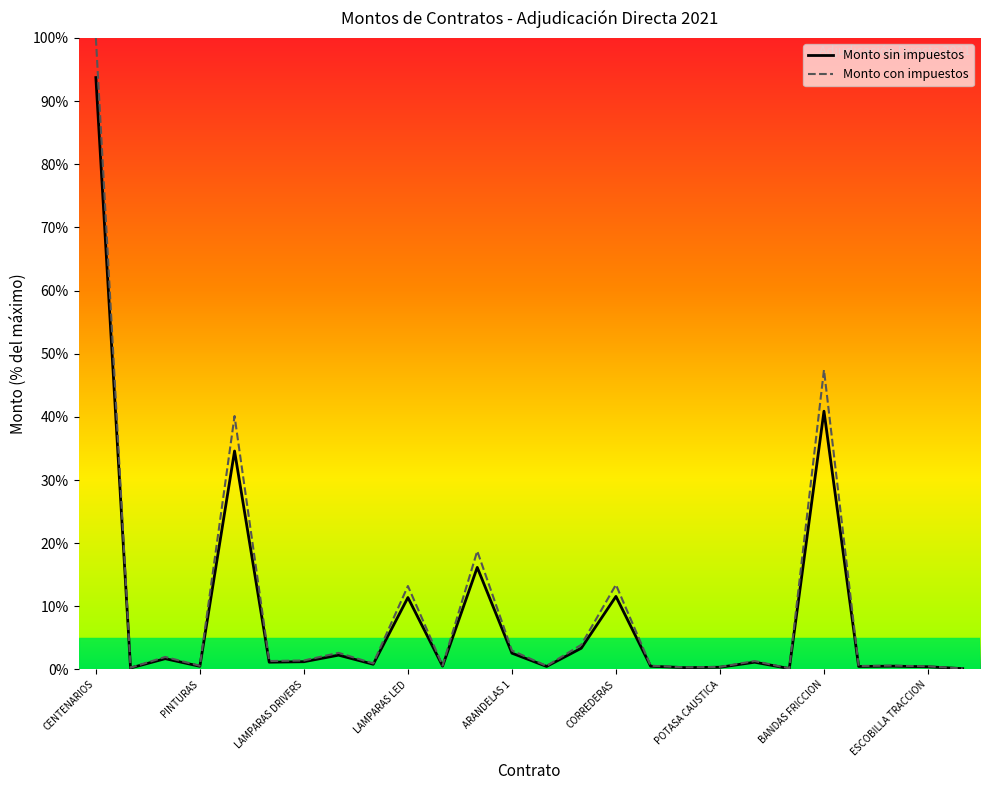

List the series in order of their overall mean, highest first.

Monto con impuestos, Monto sin impuestos